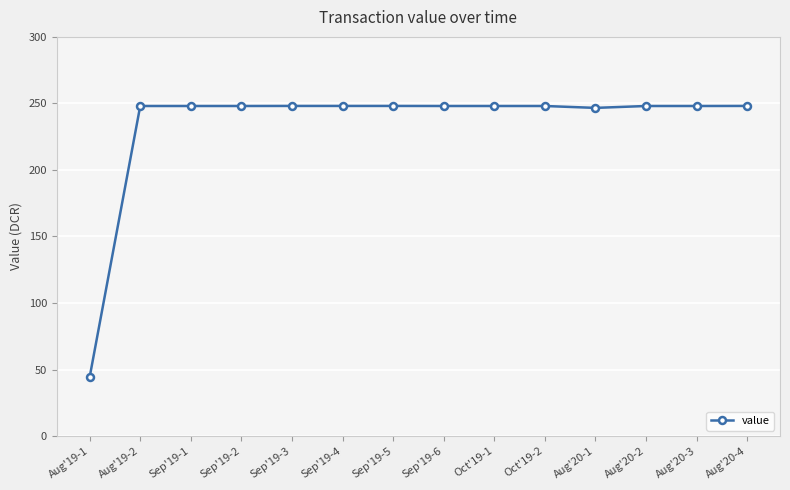

What value does the data have at Sep'19-4?

248.1